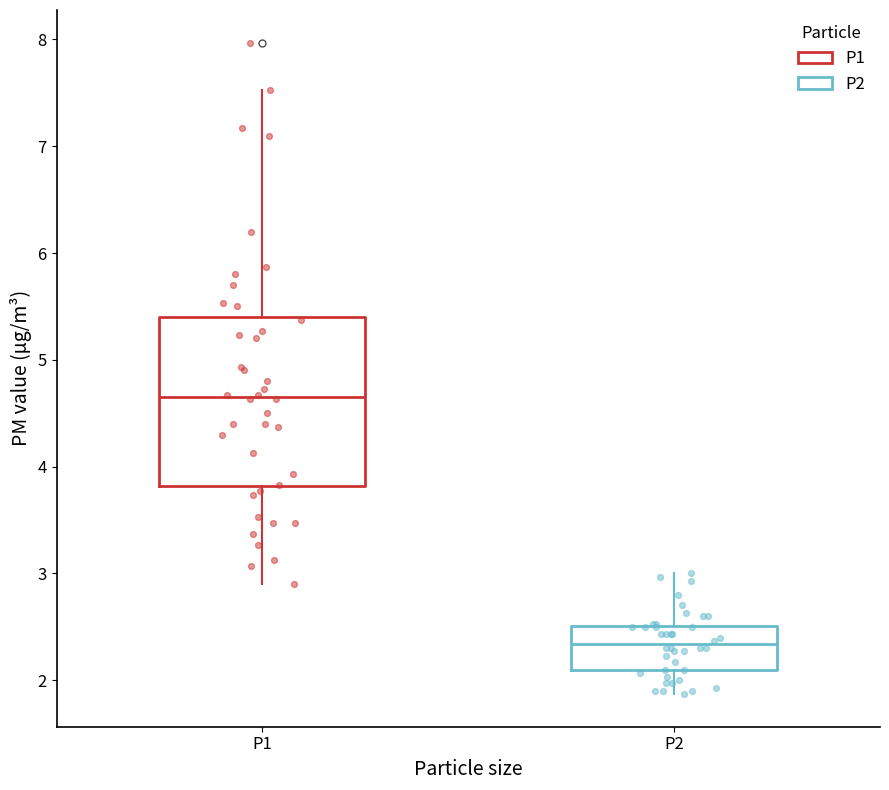

Reading left to right, read every box against the y-axis: the position of its median line, the range the box covers, and the ends of its whiskers. The values are not printed on the chart, so give them approximately, as read against the axis.

P1: median 4.7, box 3.8 to 5.4, whiskers 2.9 to 7.5
P2: median 2.3, box 2.1 to 2.5, whiskers 1.9 to 3.0